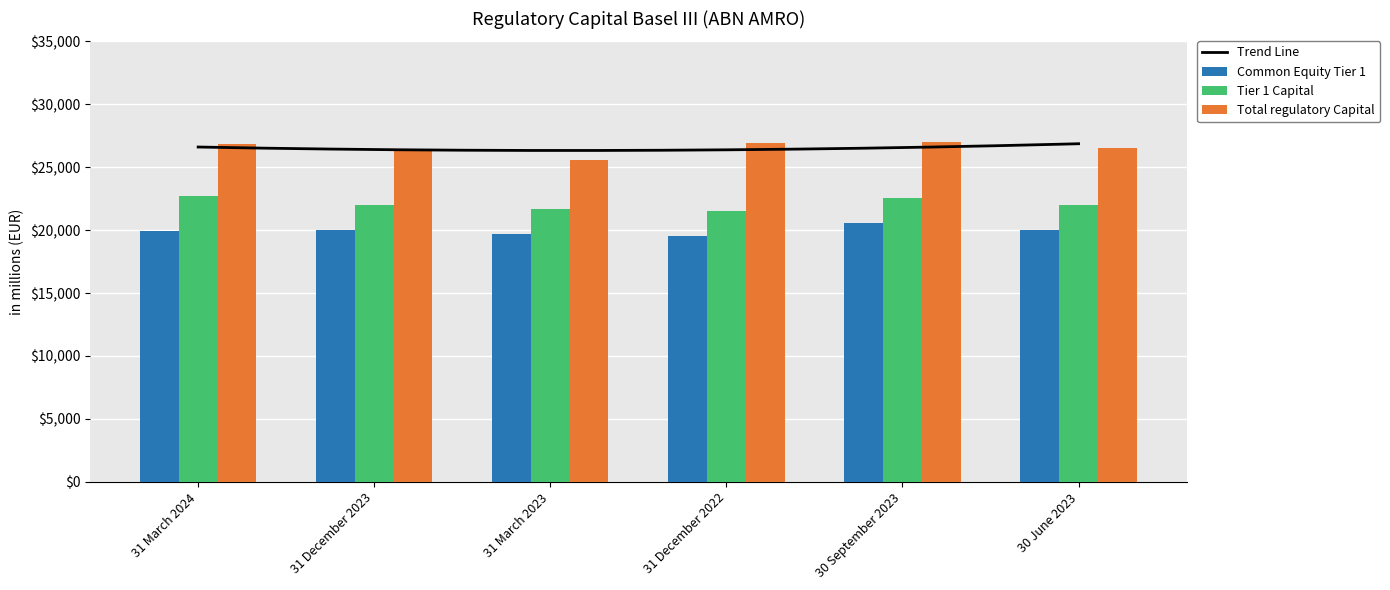

At which category is the sum across all series the highest?

30 September 2023